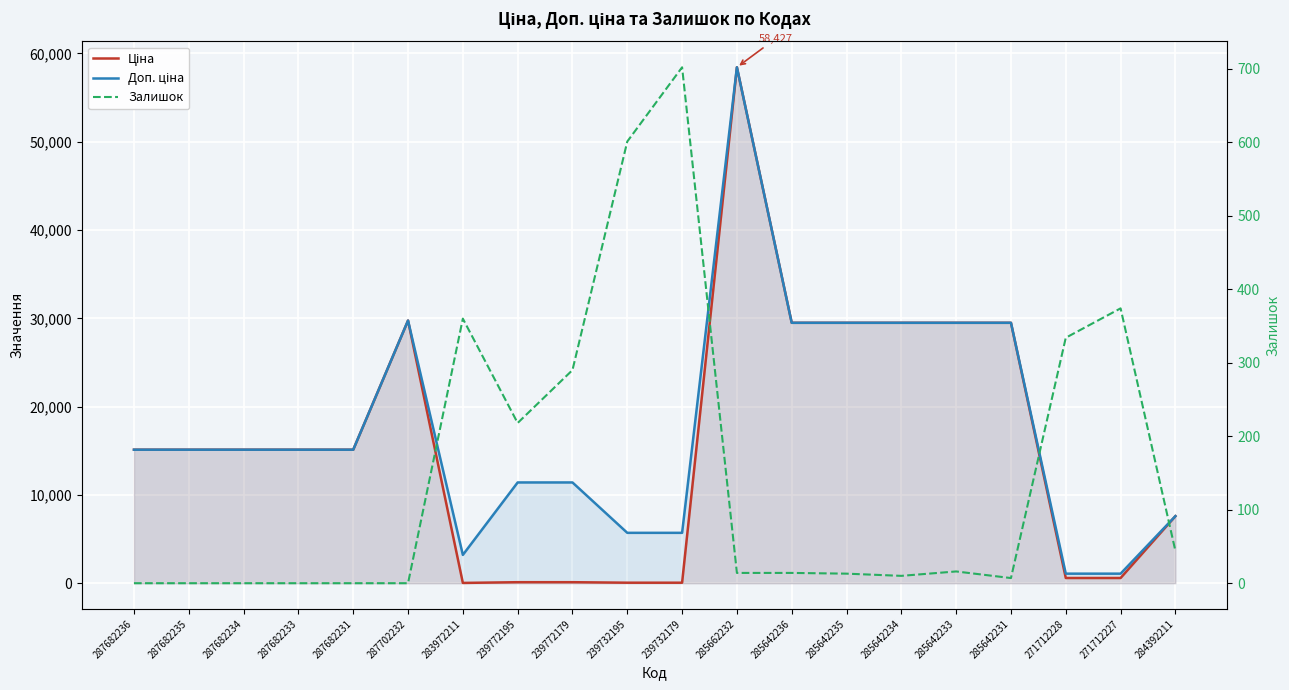

What are all the series names shown in the legend?

Ціна, Доп. ціна, Залишок